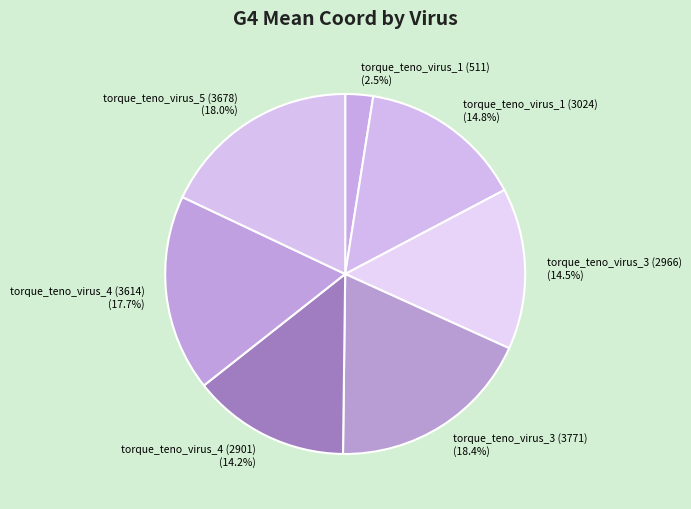

Is it true that torque_teno_virus_4 (2901) is 7% of the pie?

False